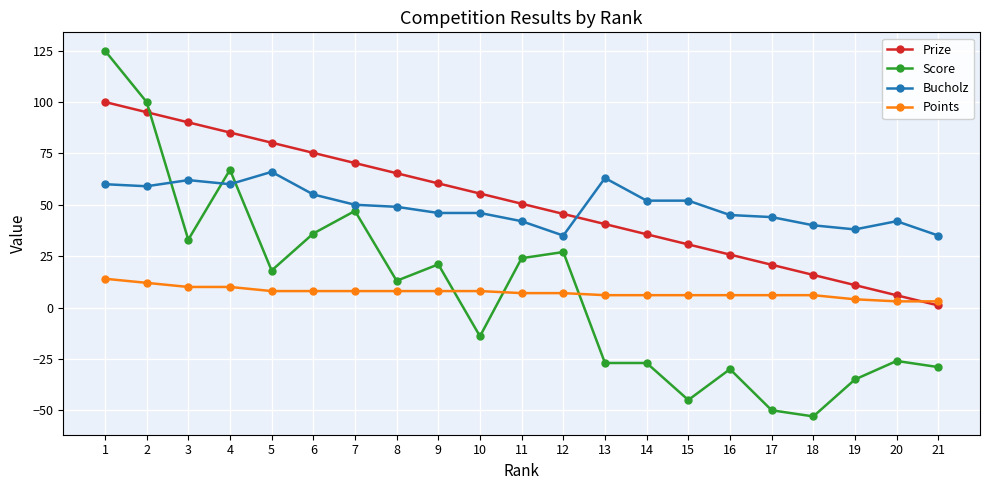

What is the smallest value displayed?

-53.0